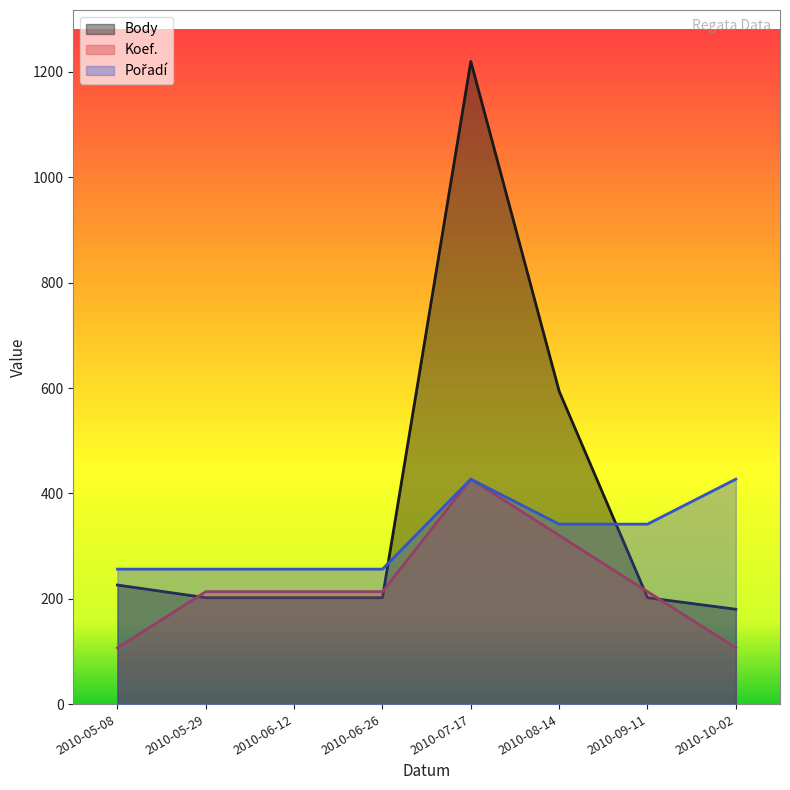

Which label corresponds to the largest value in the chart?

2010-07-17